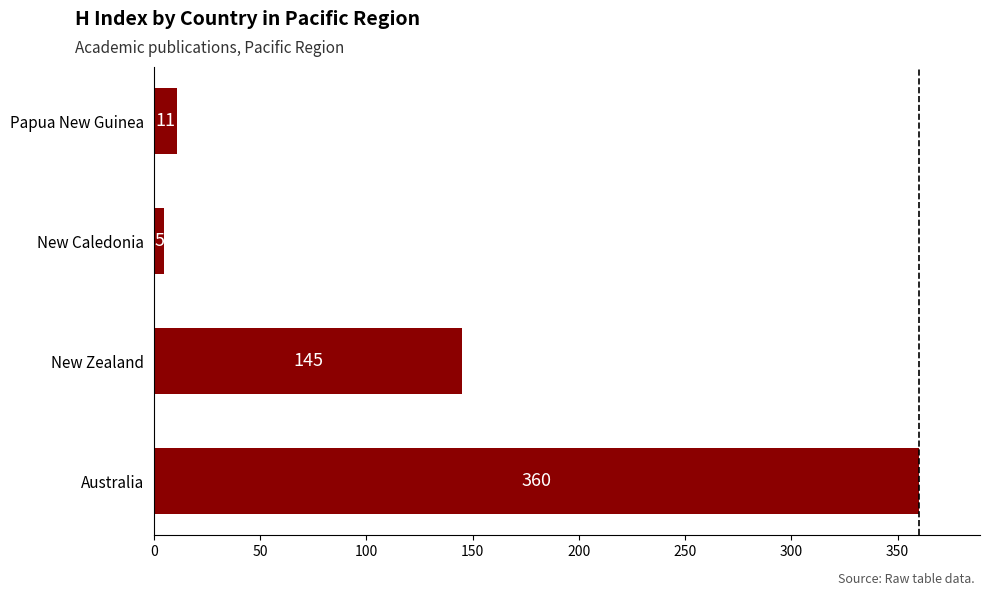

How many bars are there in total?

4